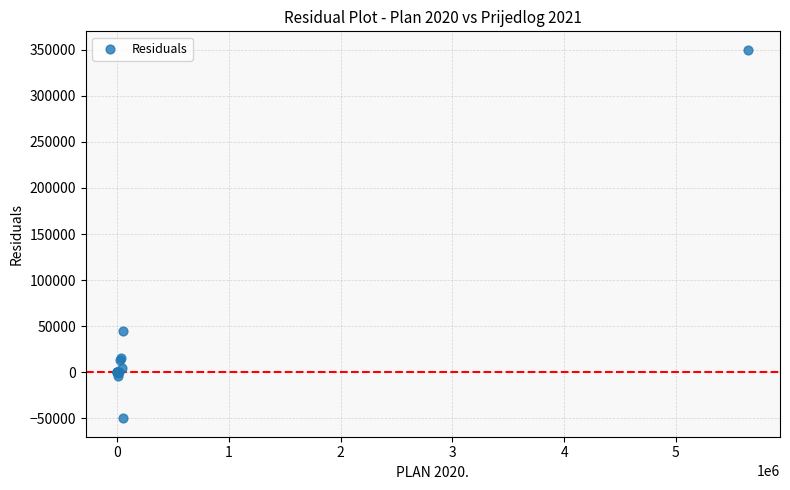

What Y value in the scatter plot is closest to 150000?

45000.0